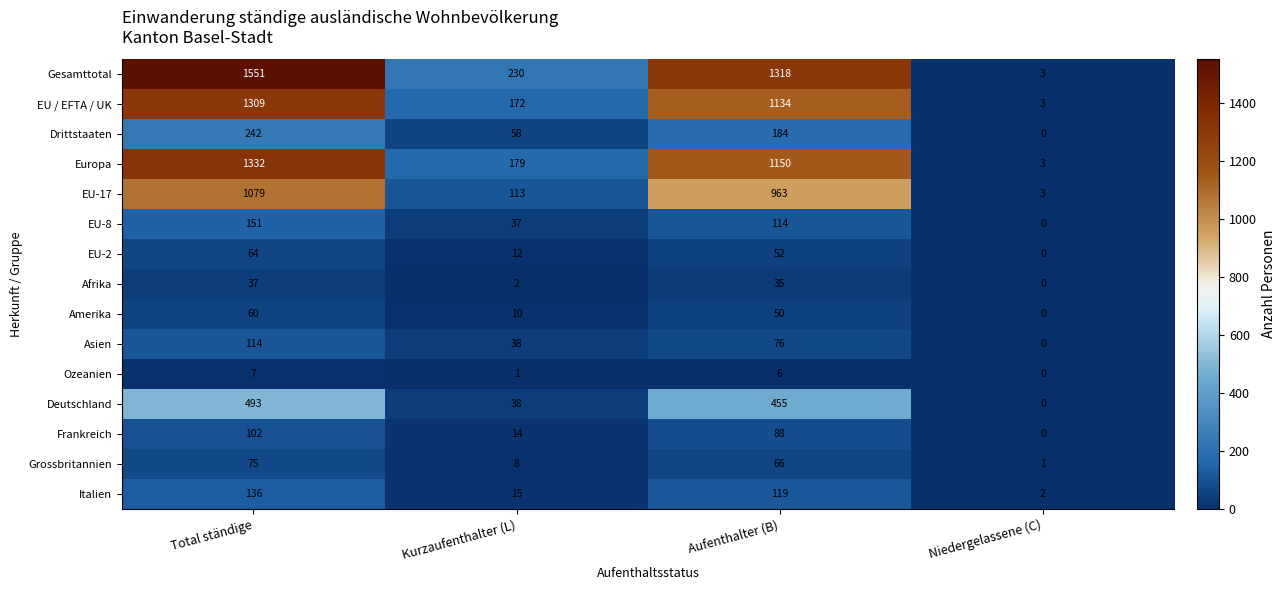

What is the approximate value of Drittstaaten at Kurzaufenthalter (L), to the nearest 50?

50